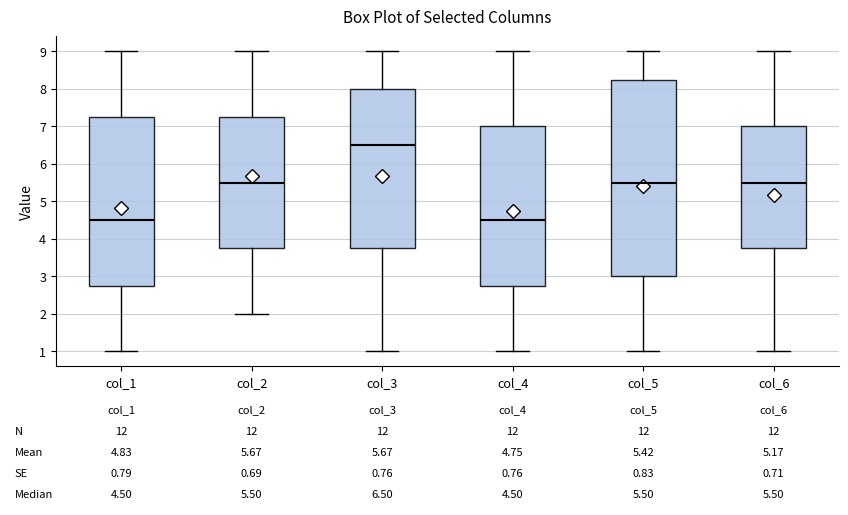

Which box's median line is the highest?

col_3